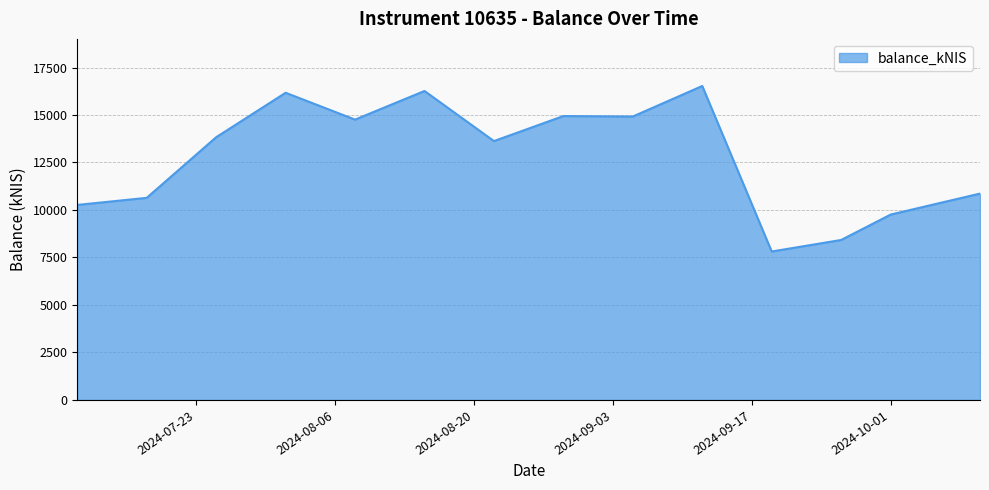

What is the greatest value displayed?

16527.3